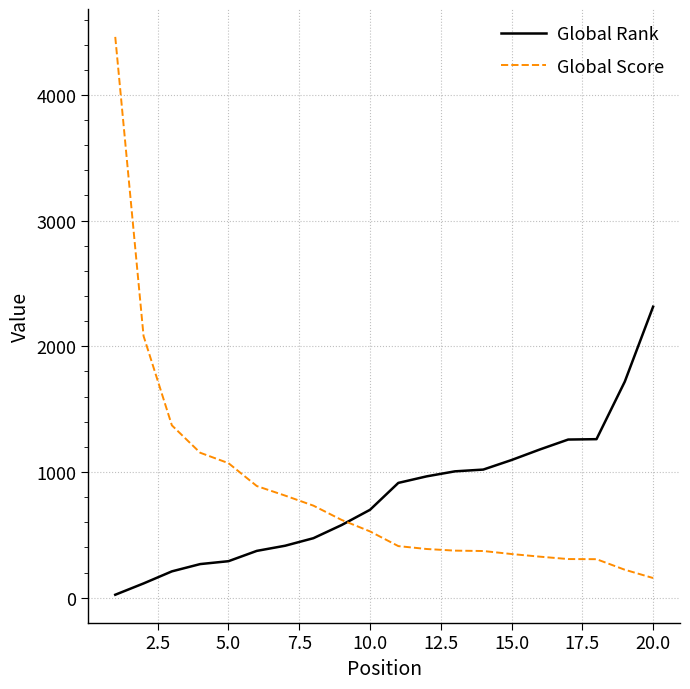

List the series in order of their peak value, highest first.

Global Score, Global Rank